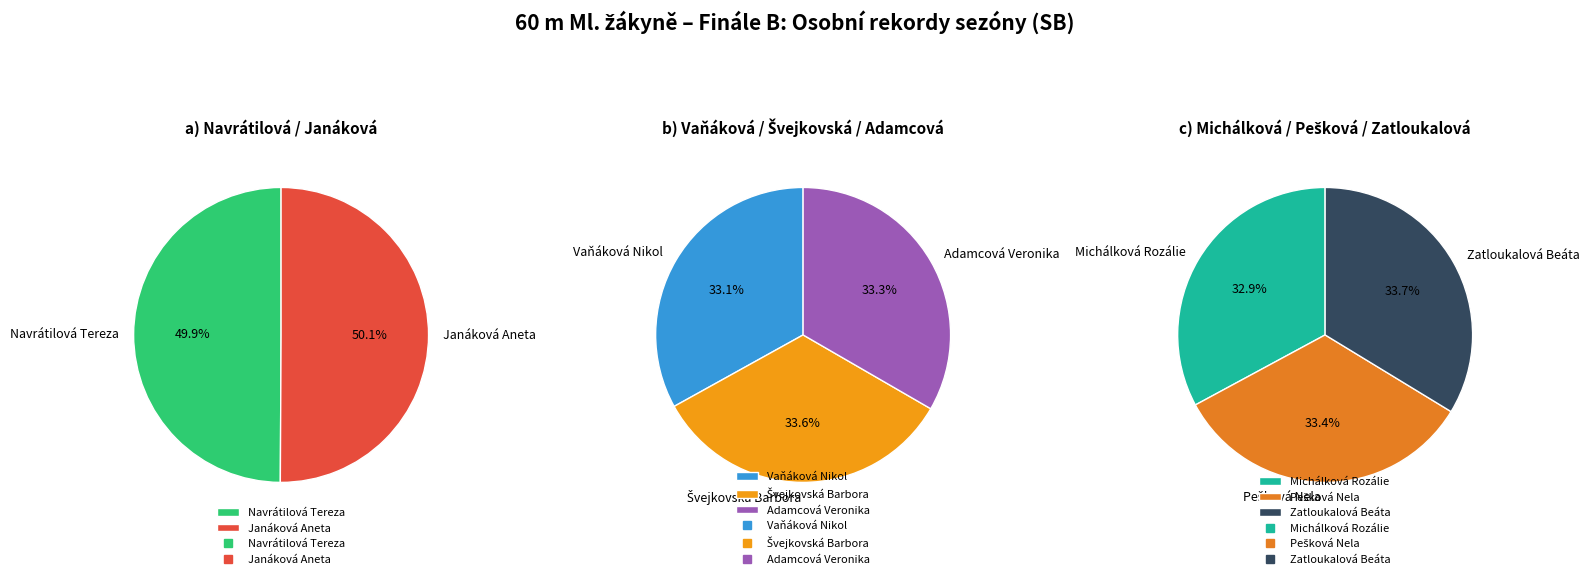

Which slice is the largest?

Zatloukalová Beáta